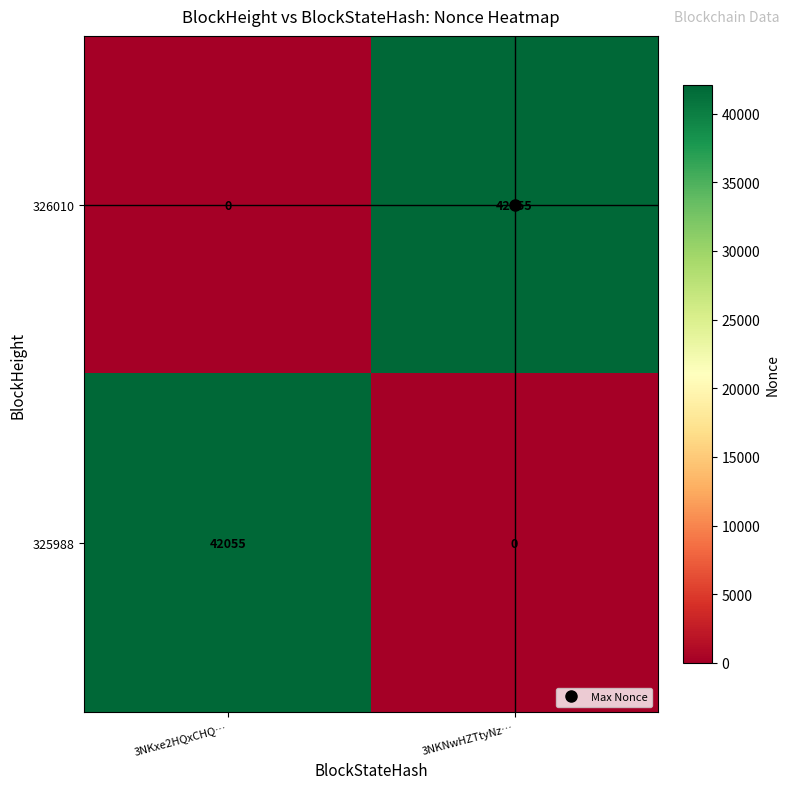

At which label is 326010 closest to 21027?

3NKxe2HQxCHQ…